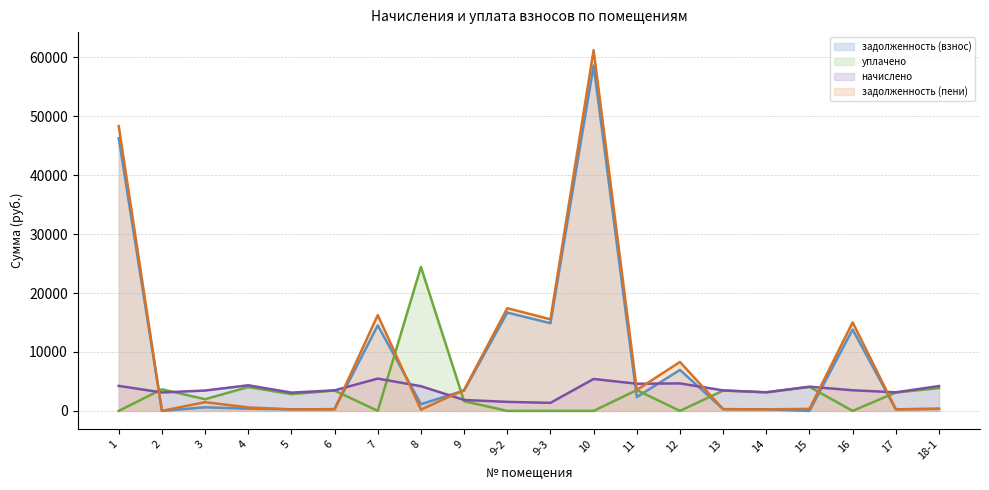

Between which two adjacent categories do задолженность (взнос) and задолженность (пени) first intersect?

7 and 8